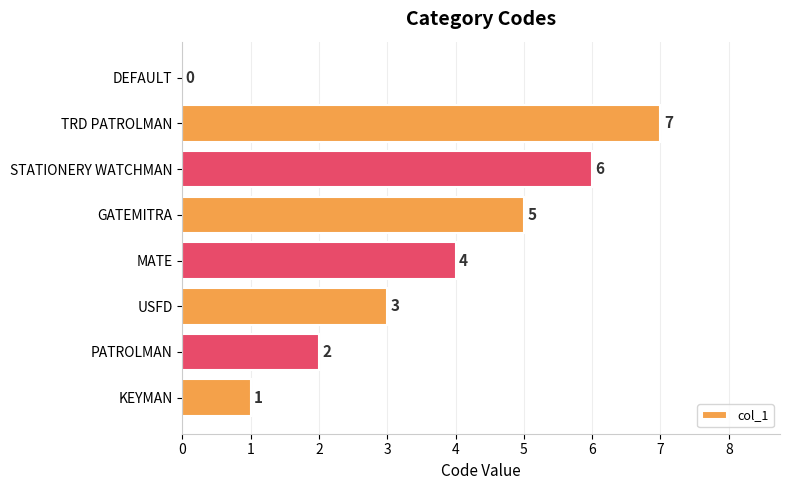

Which category has the highest value across all series?

TRD PATROLMAN